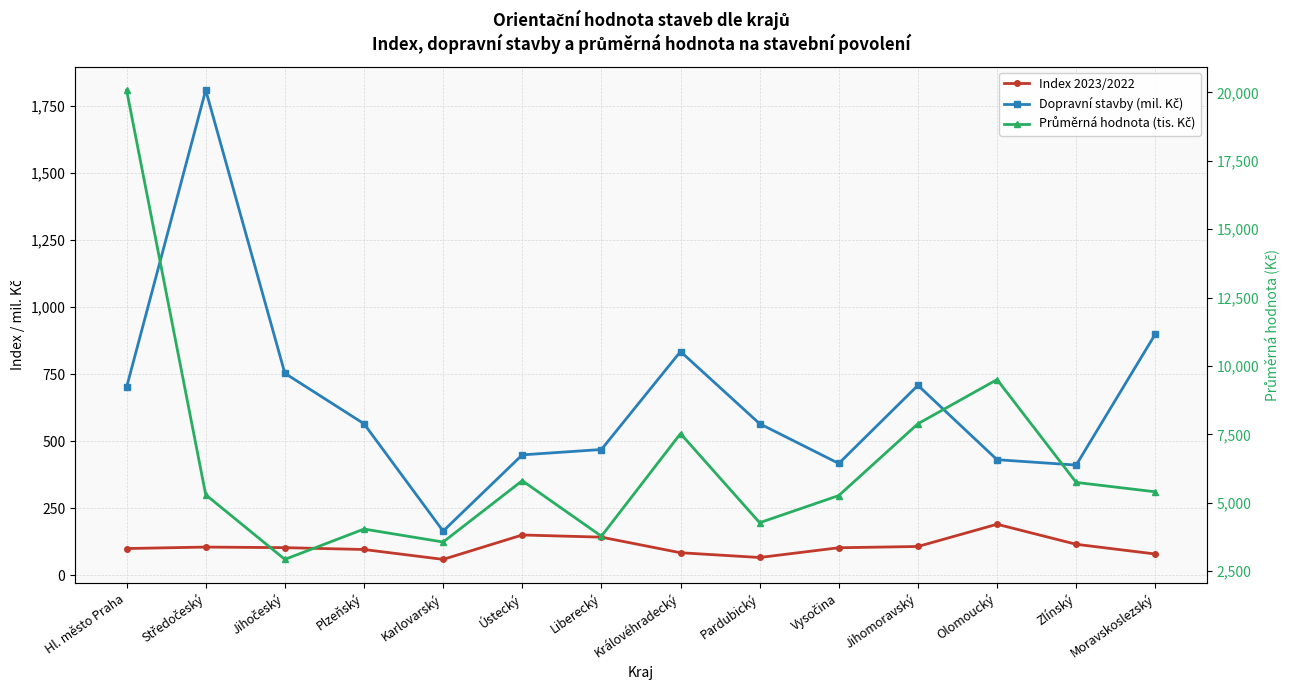

List the series in order of their peak value, highest first.

Průměrná hodnota (tis. Kč), Dopravní stavby (mil. Kč), Index 2023/2022